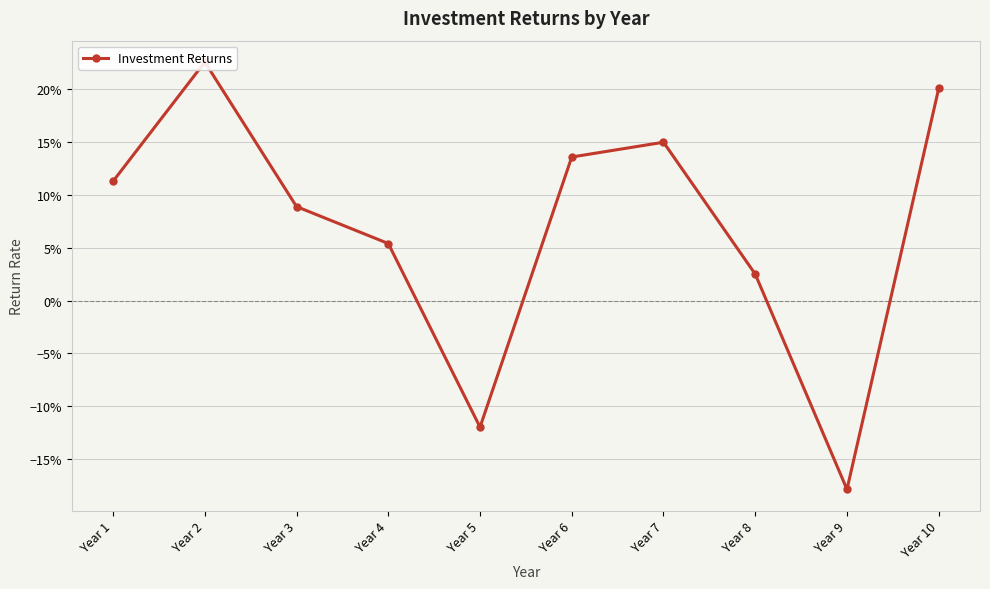

How many values are below zero?

2